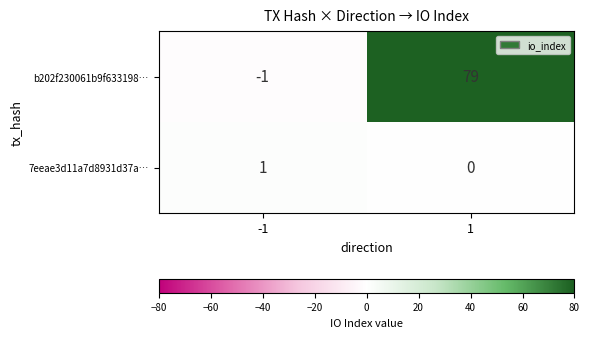

Which series has the largest total across all categories?

b202f230061b9f633198…